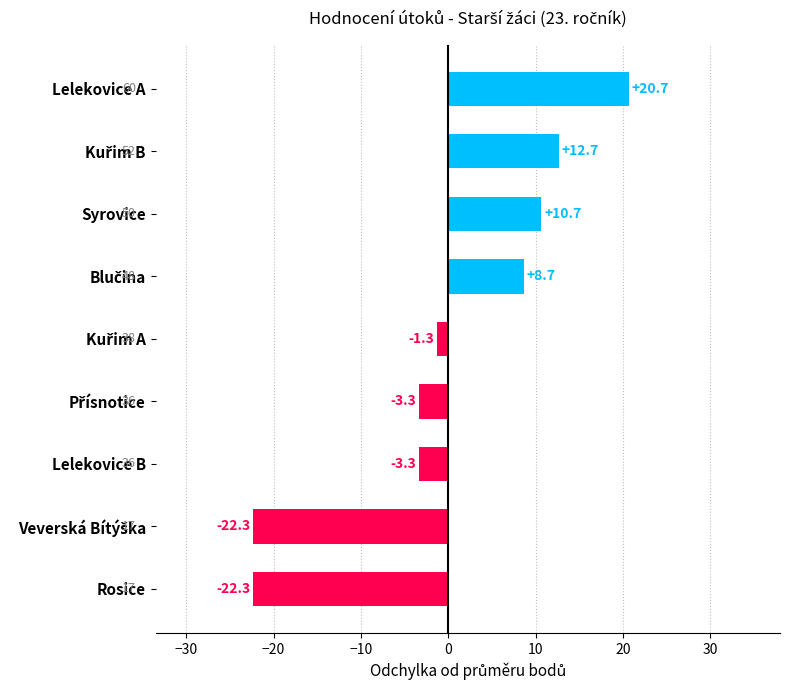

Are the bars grouped side by side (vs. stacked)?

No